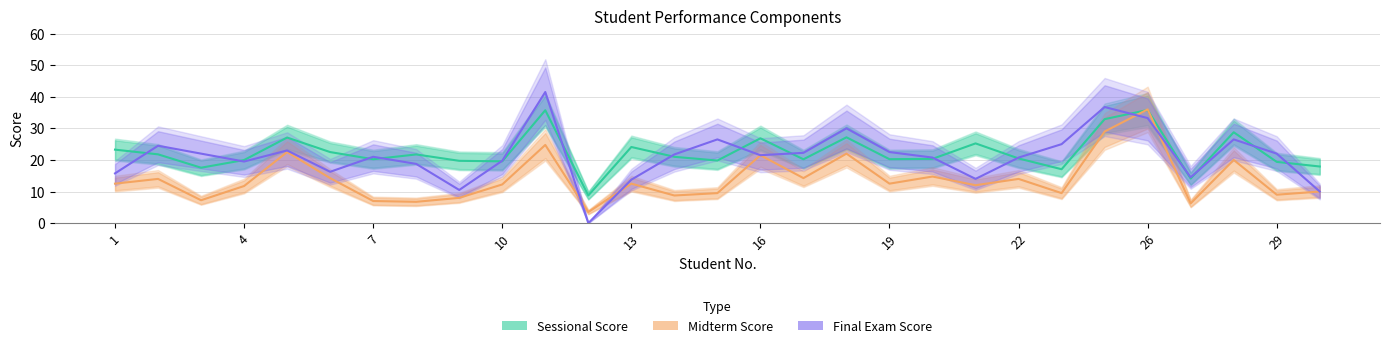

In Sessional Score, how many points are lower than both neighbors (excluding endpoints)?

9